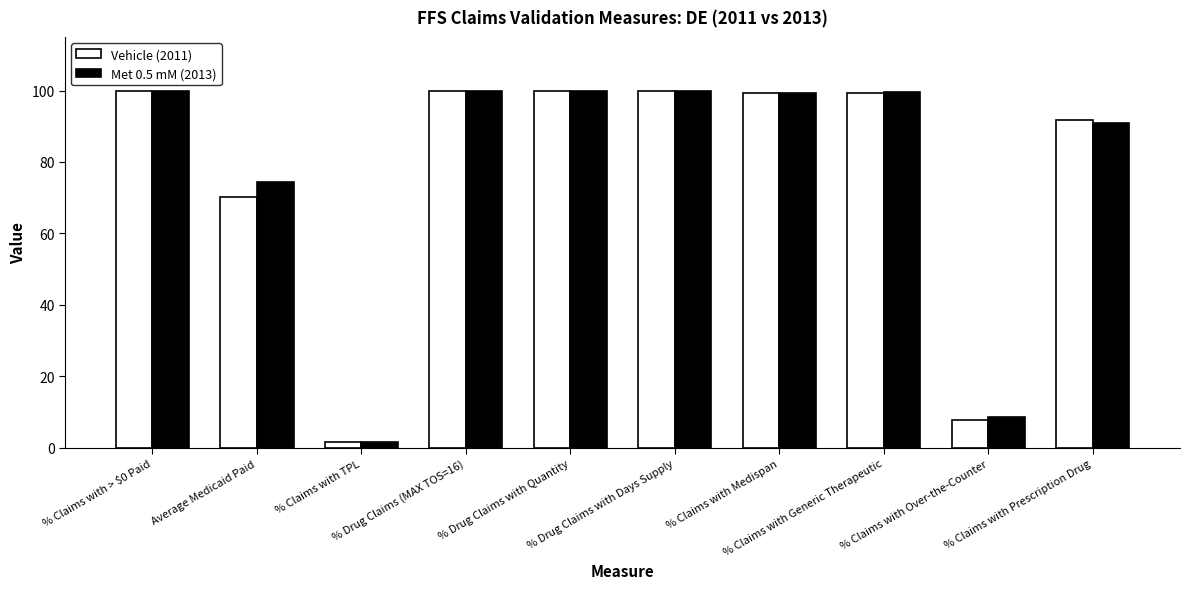

Where does the Vehicle (2011) series first go above 99?

% Claims with > $0 Paid